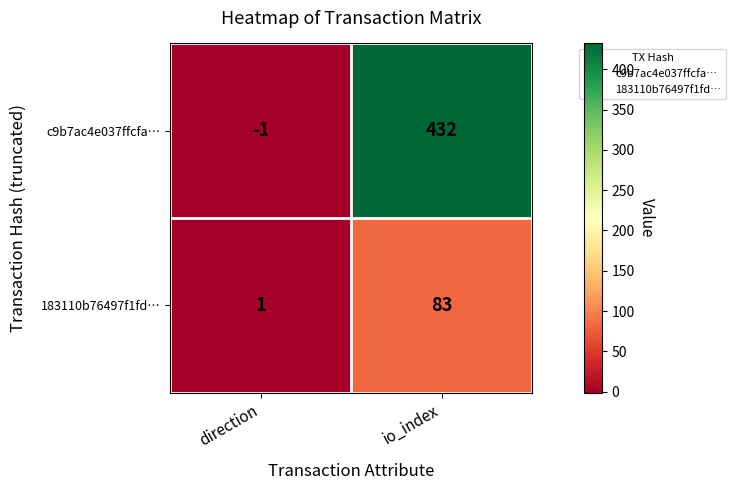

The 183110b76497f1fd… series shows 1 at direction. True or false?

True